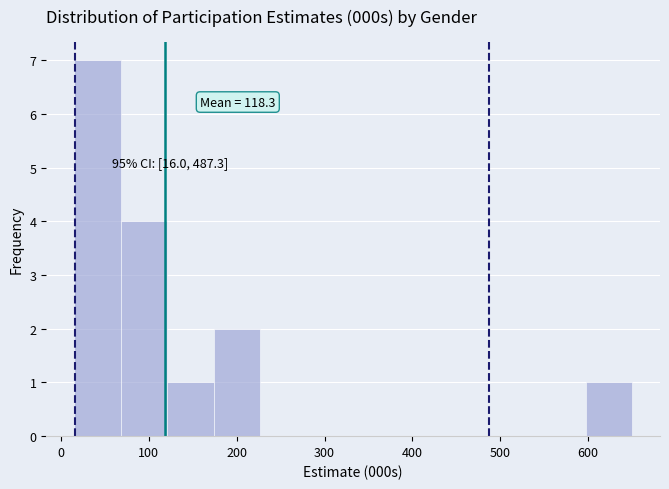

Which range on the x-axis has the tallest bar?

20 to 70